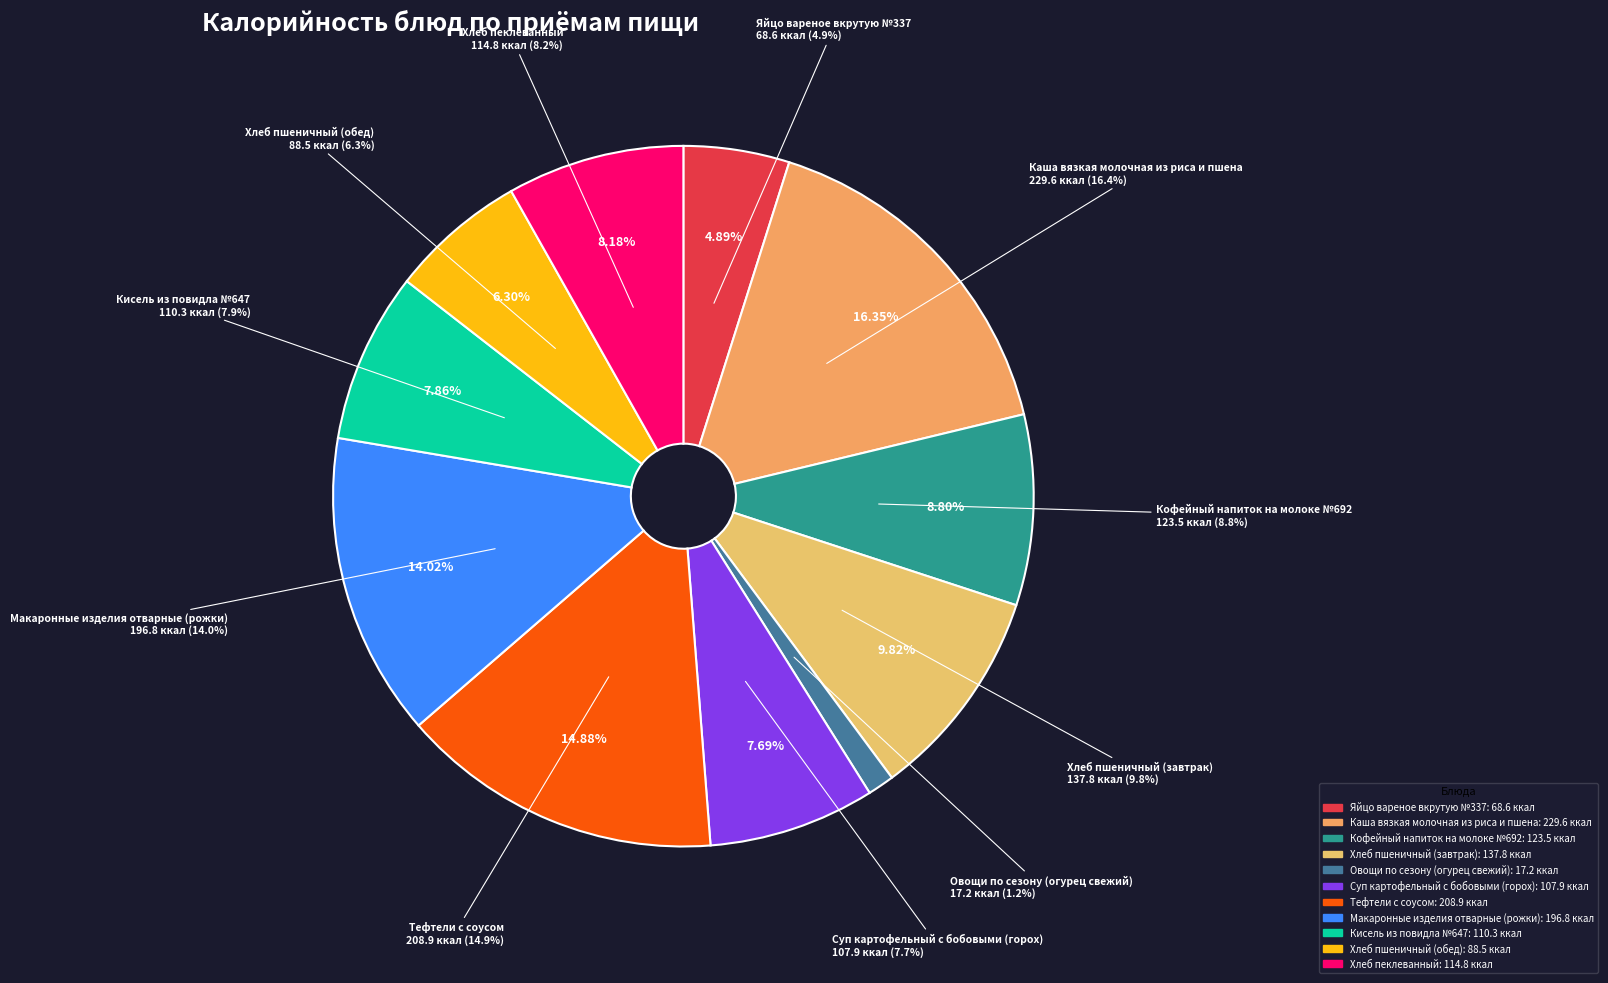

Which category has the biggest portion of the pie?

Каша вязкая молочная из риса и пшена